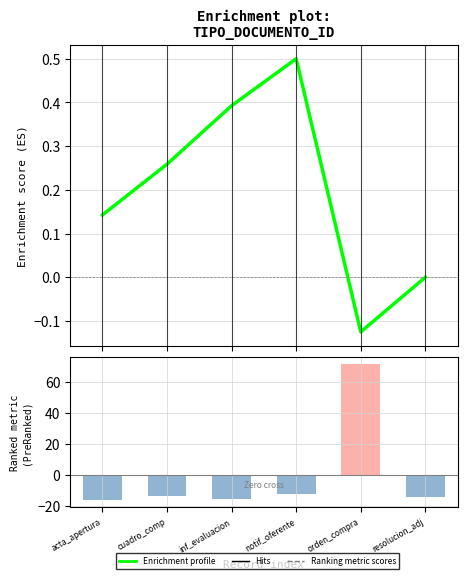

What is the greatest value displayed?

0.5